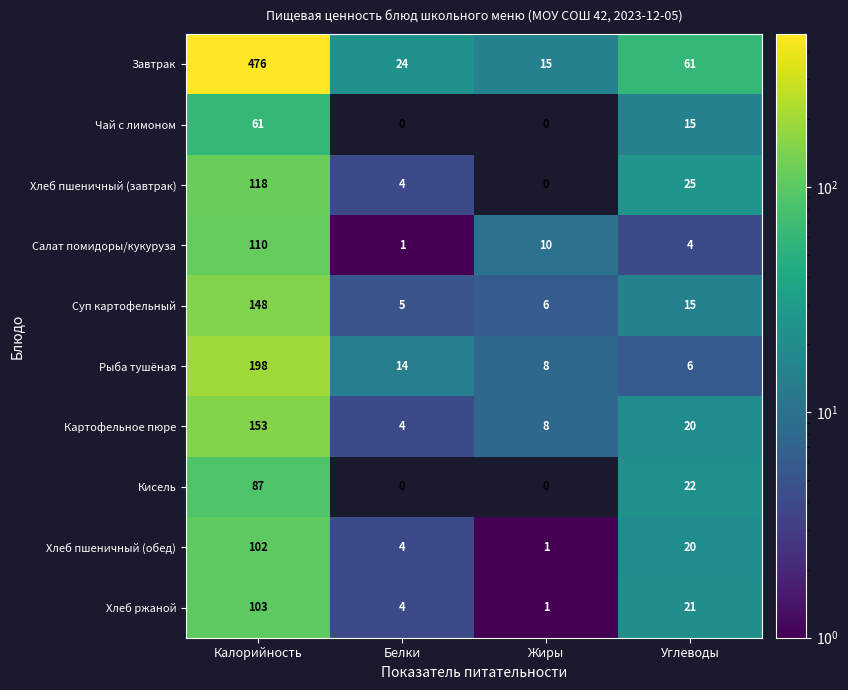

Rank the series by their maximum value, from lowest to highest.

Чай с лимоном, Кисель, Хлеб пшеничный (обед), Хлеб ржаной, Салат помидоры/кукуруза, Хлеб пшеничный (завтрак), Суп картофельный, Картофельное пюре, Рыба тушёная, Завтрак